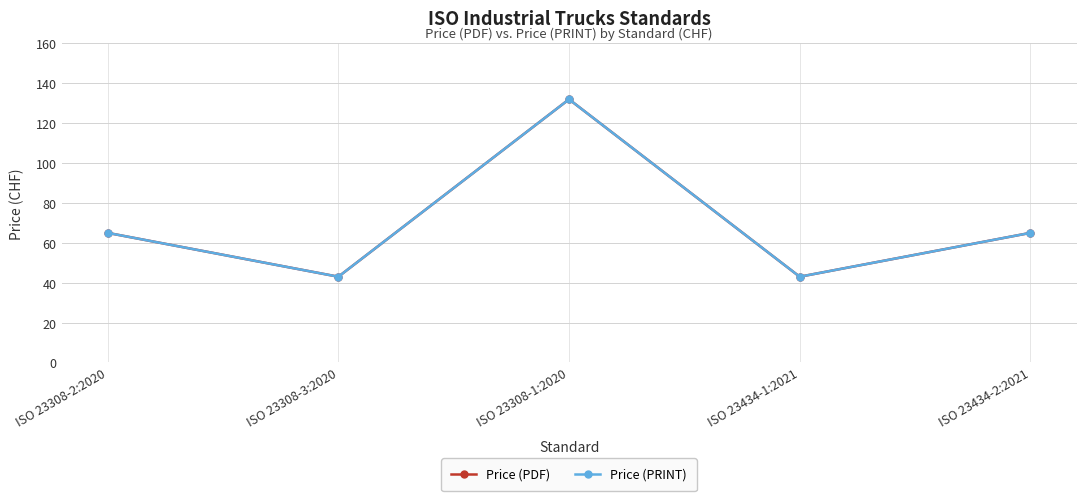

List the series in order of their peak value, lowest first.

Price (PDF), Price (PRINT)